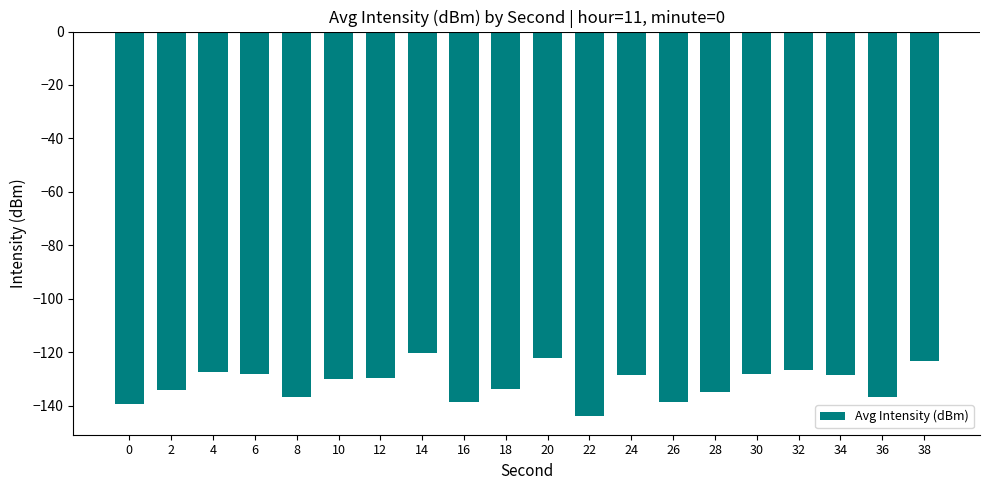

What is the average value?

-131.6